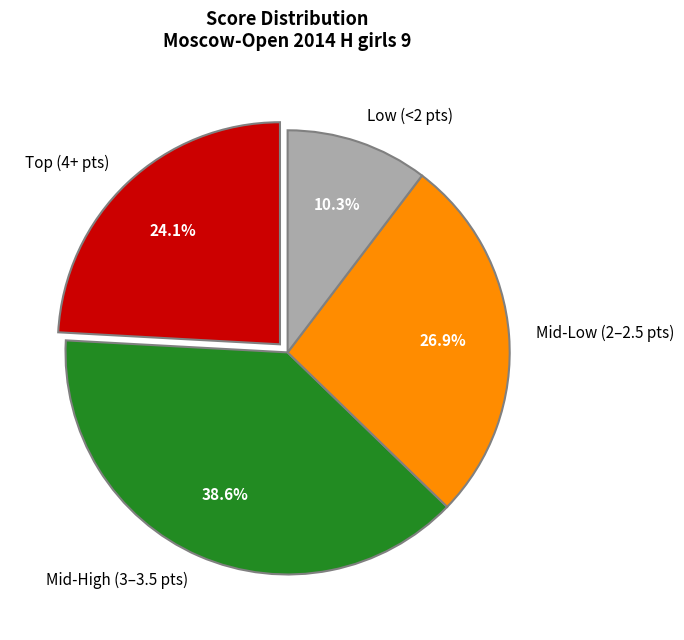

Between Mid-Low (2–2.5 pts) and Mid-High (3–3.5 pts), which is larger?

Mid-High (3–3.5 pts)